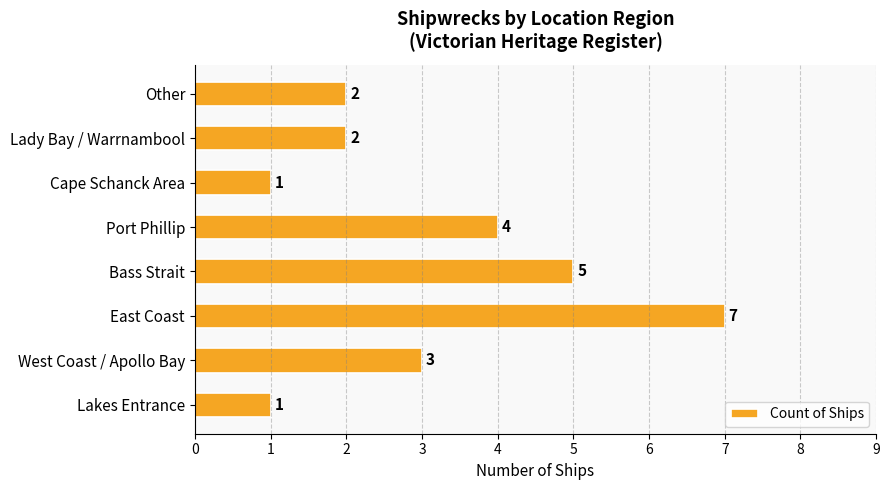

Count the number of categories in the chart.

8